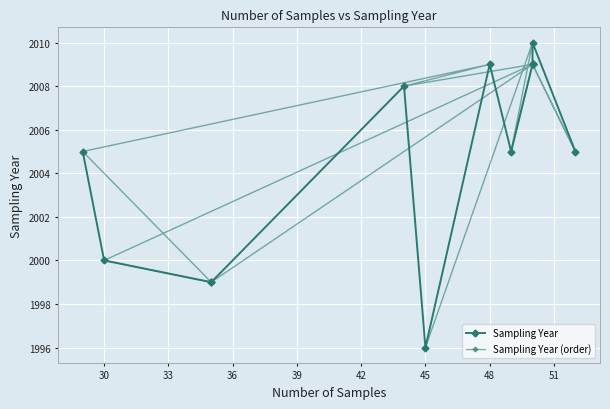

How many times do Sampling Year (order) and Sampling Year cross each other?

3